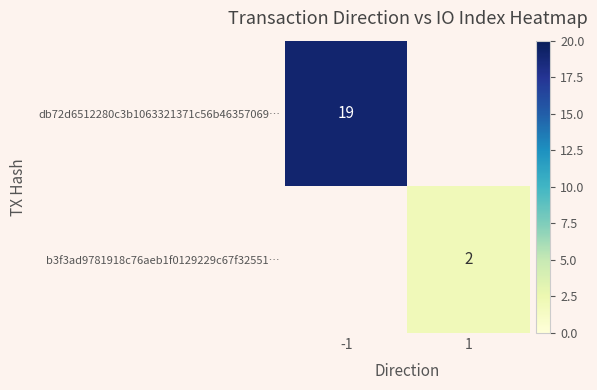

The db72d6512280c3b1063321371c56b46357069… series shows 8 at -1. True or false?

False